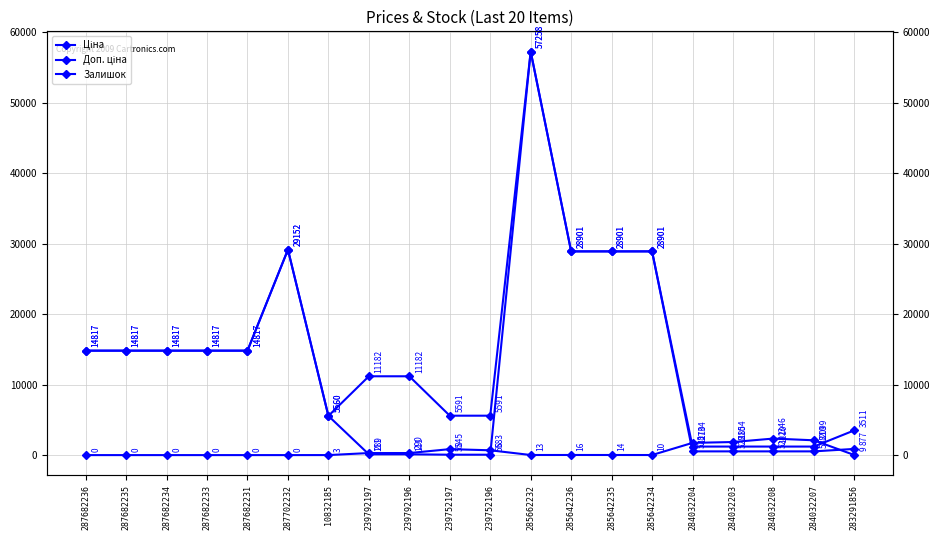

What is the spread (max minus min) of values at 287682233?

14817.6